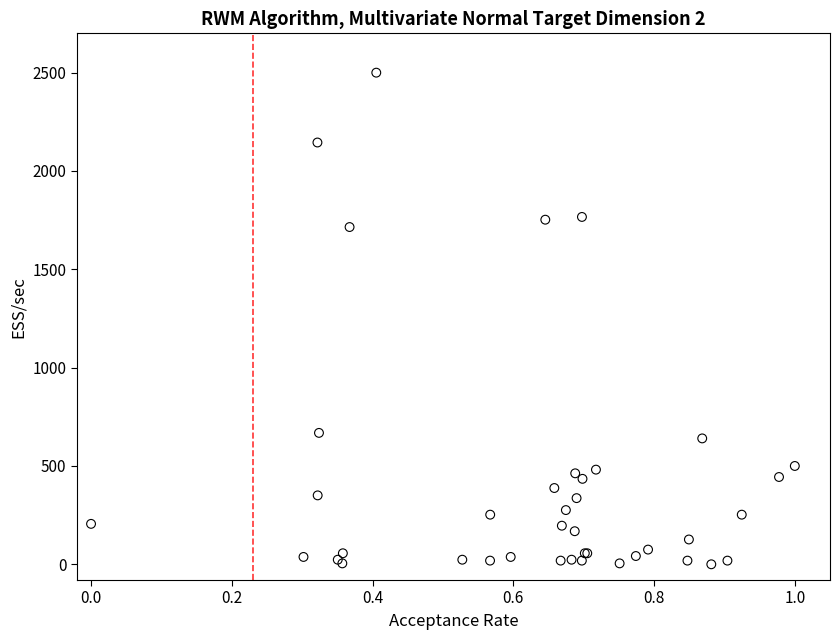

What Y value in the scatter plot is closest to 1250?

1715.0